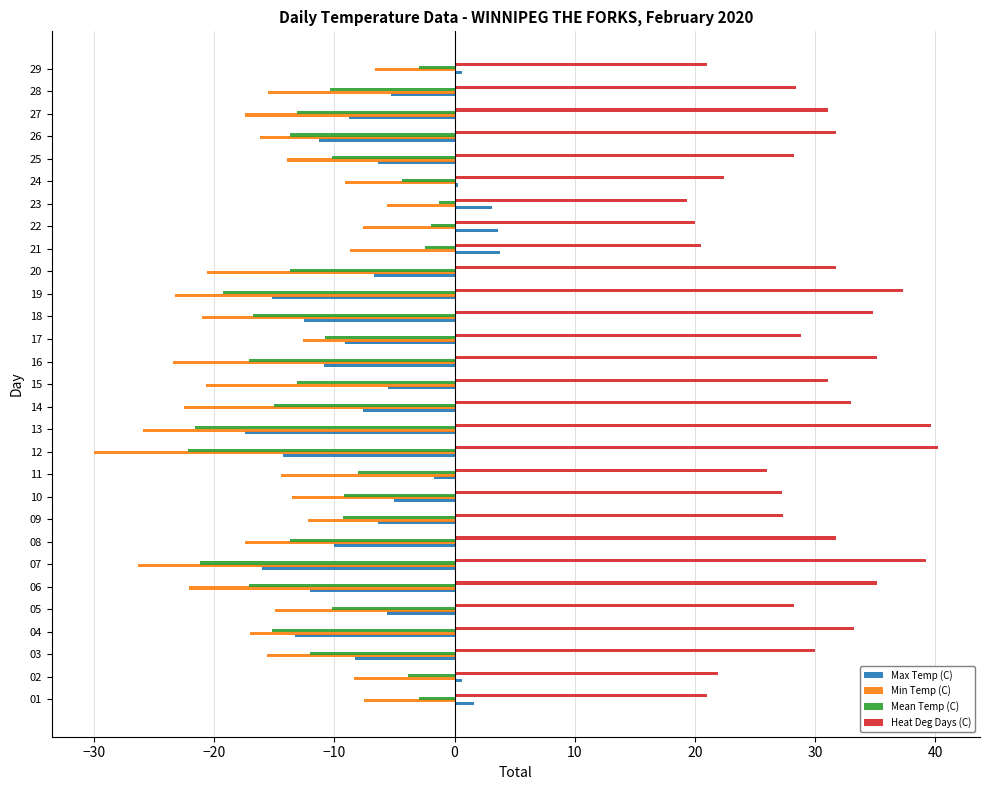

Is the value of Heat Deg Days (C) at 09 greater than the value of Min Temp (C) at 07?

Yes